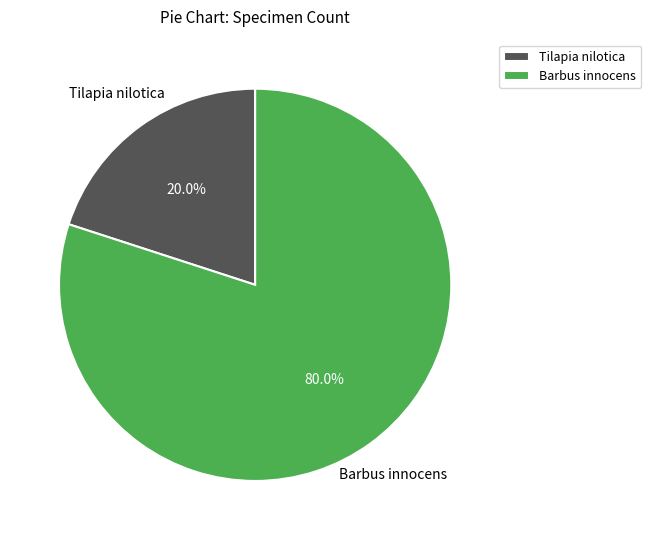

What percentage do Tilapia nilotica and Barbus innocens together represent?

100.0%